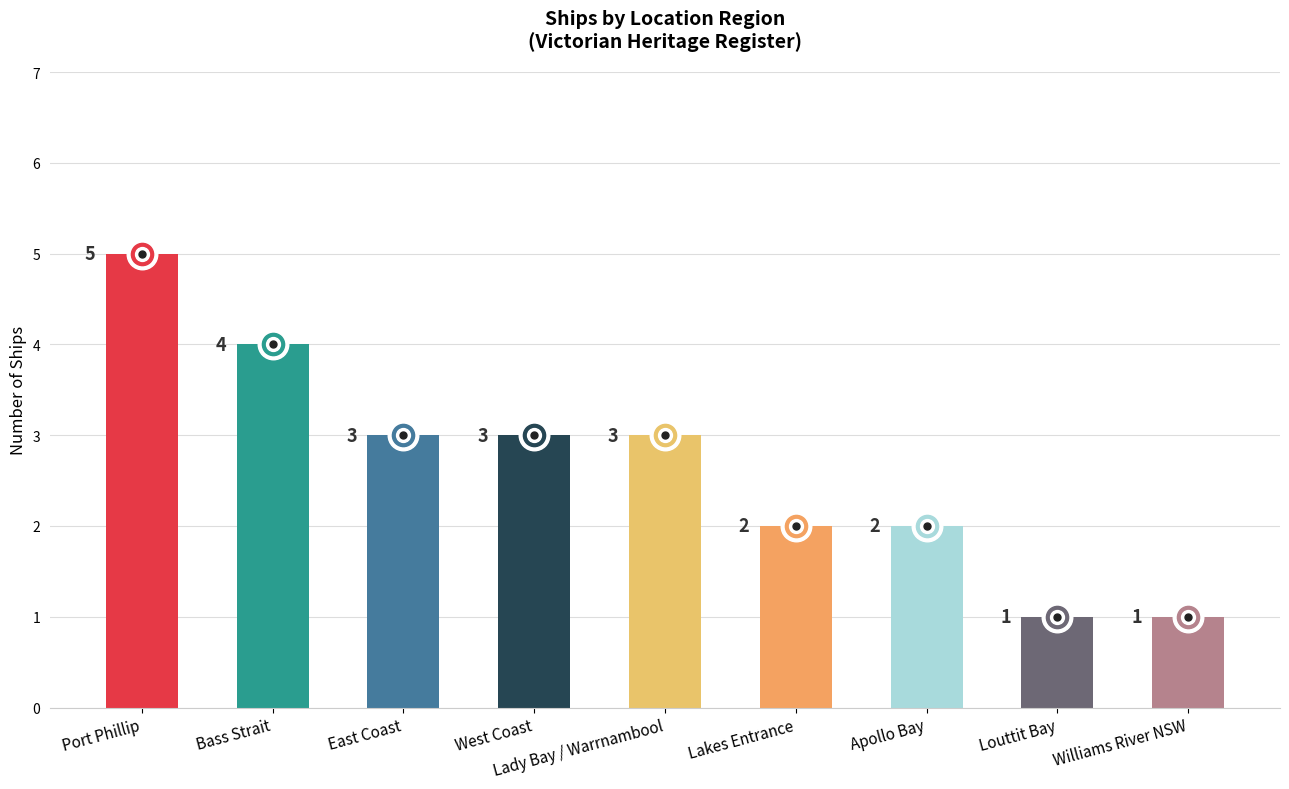

The chart shows a value of 3 at Apollo Bay. True or false?

False